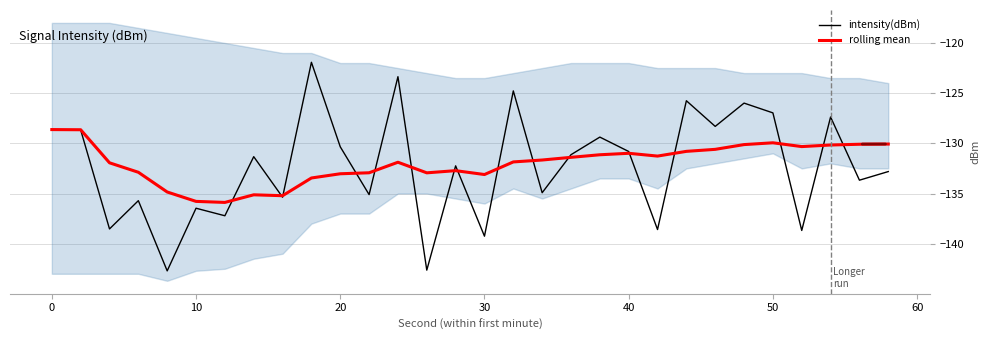

What is the minimum value for intensity(dBm)?

-142.7